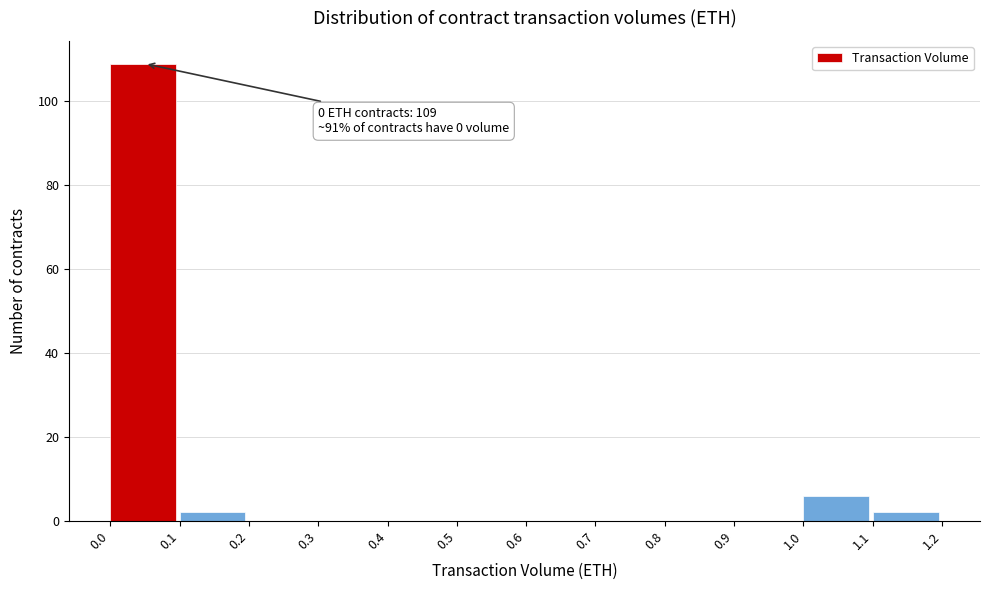

Over which range of the x-axis is the bar tallest?

0.0 to 0.1